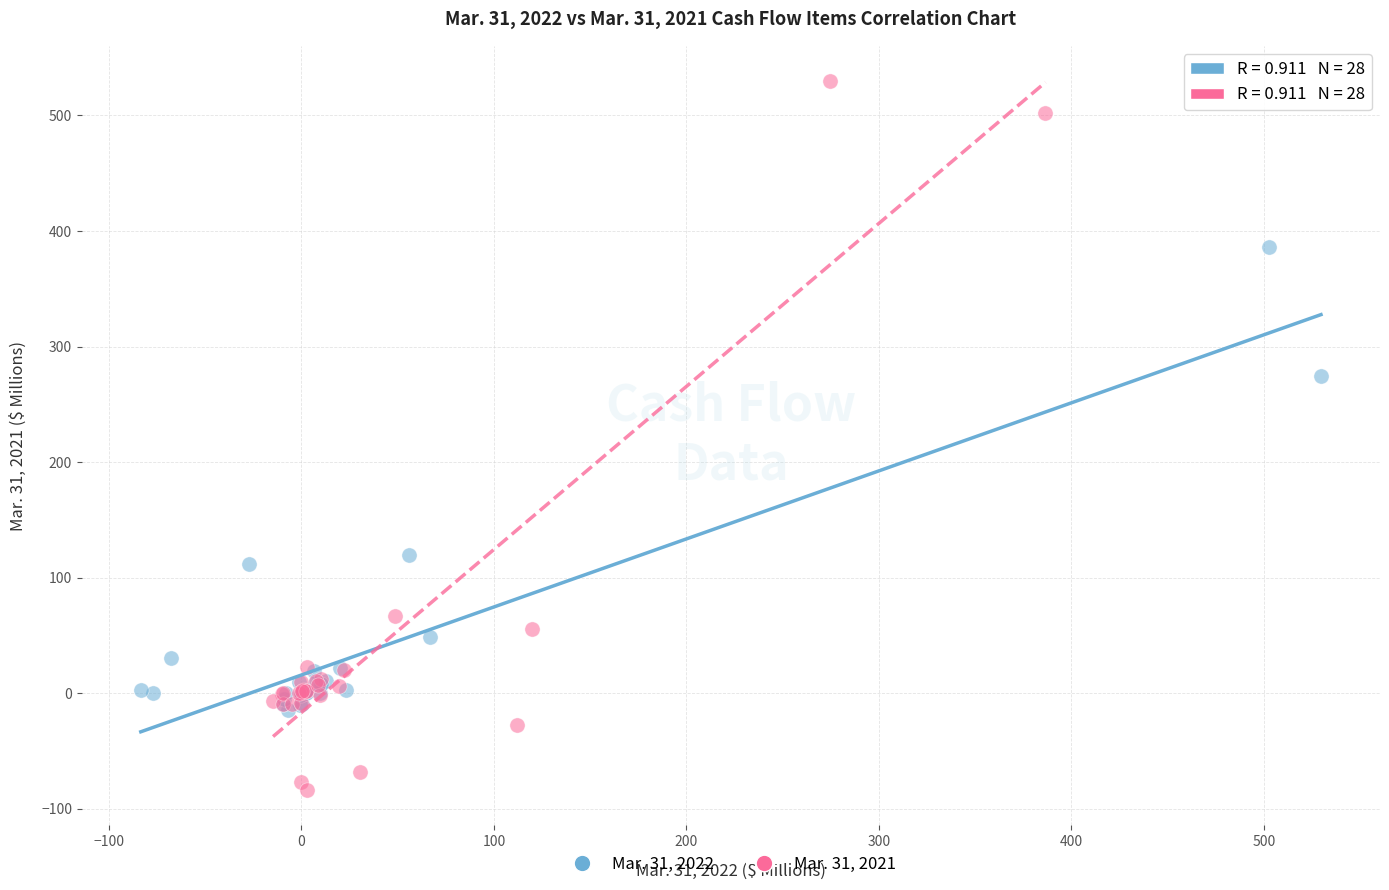

Which series contains the lowest Y value?

Mar. 31, 2021